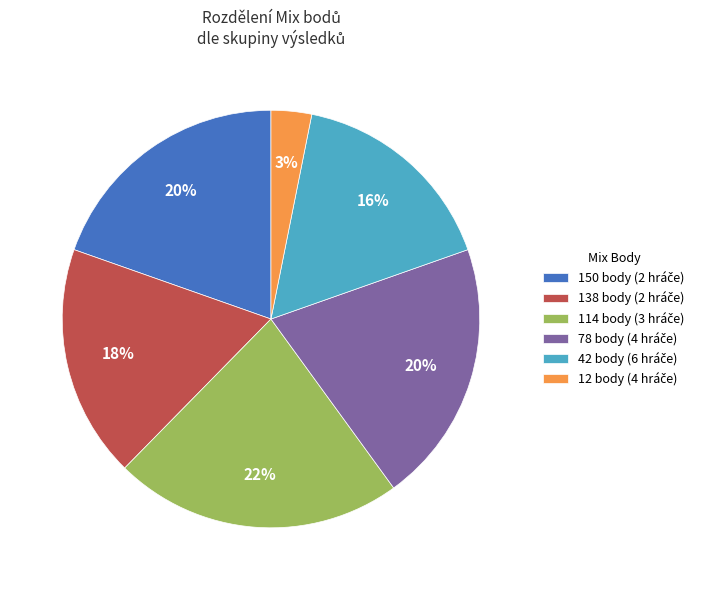

Is there any slice that represents more than half of the pie?

No